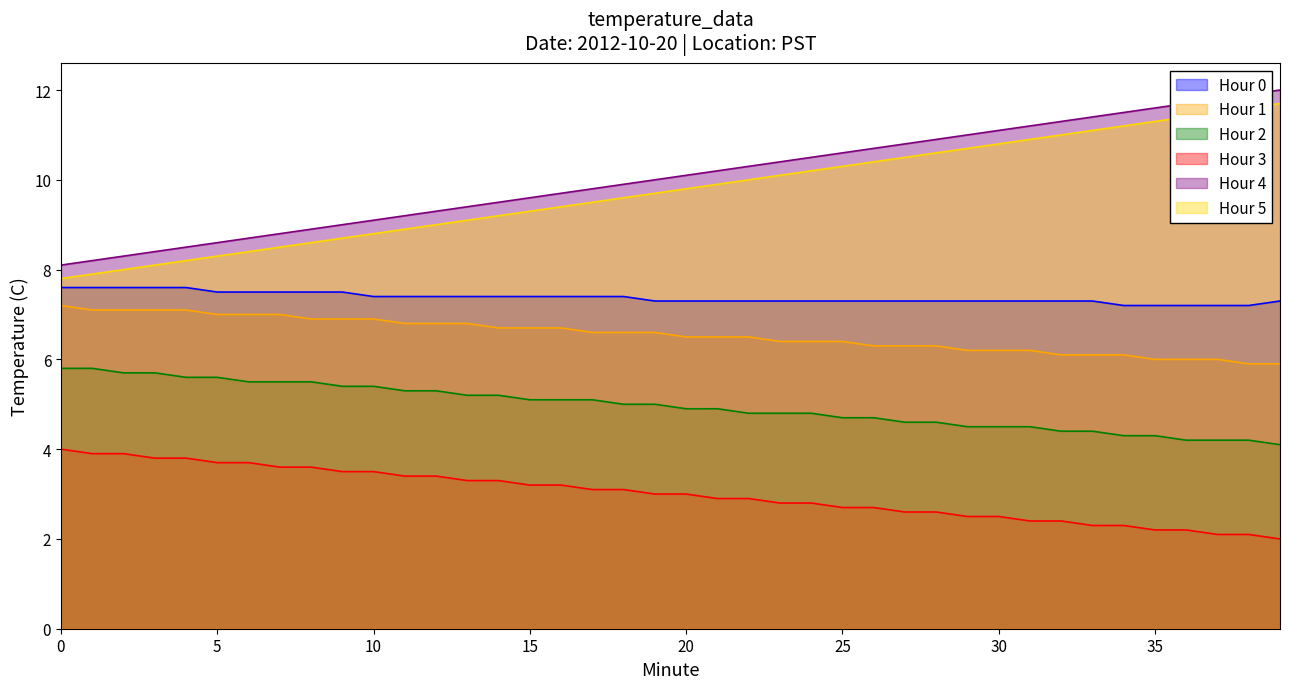

Which category has the highest value in the Hour 4 series?

39